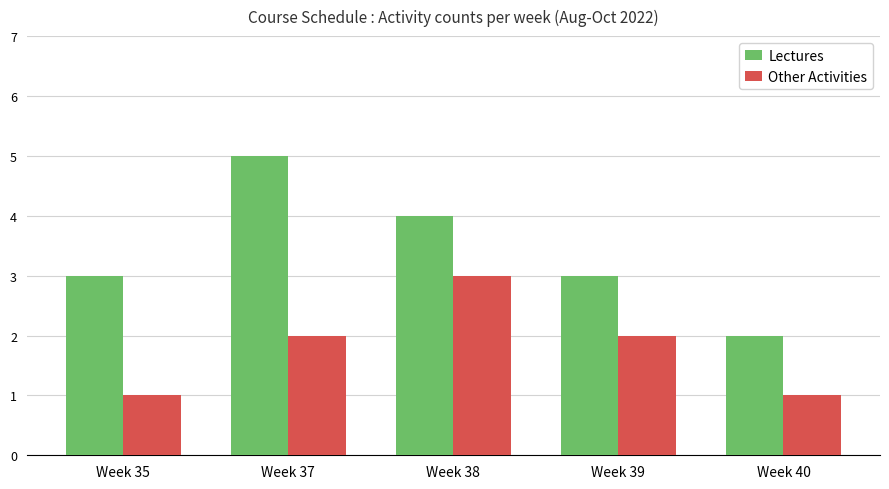

What is the total value across all series at Week 37?

7